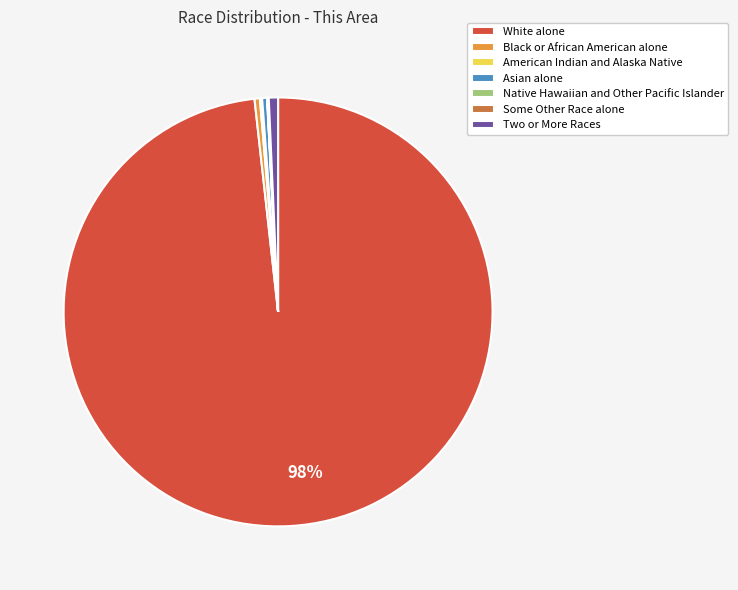

Does any single category account for the majority?

Yes